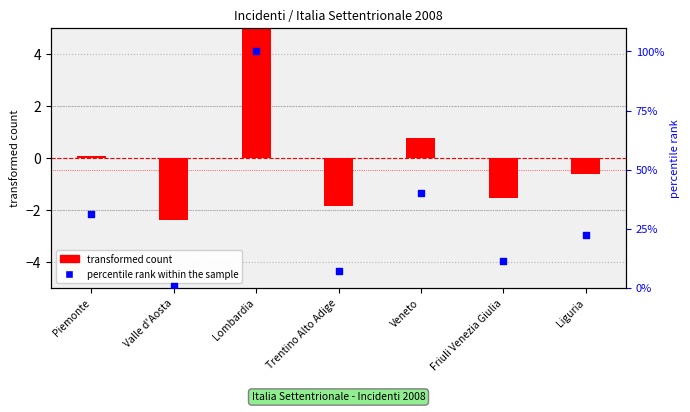

Which series has the largest total across all categories?

percentile rank within the sample